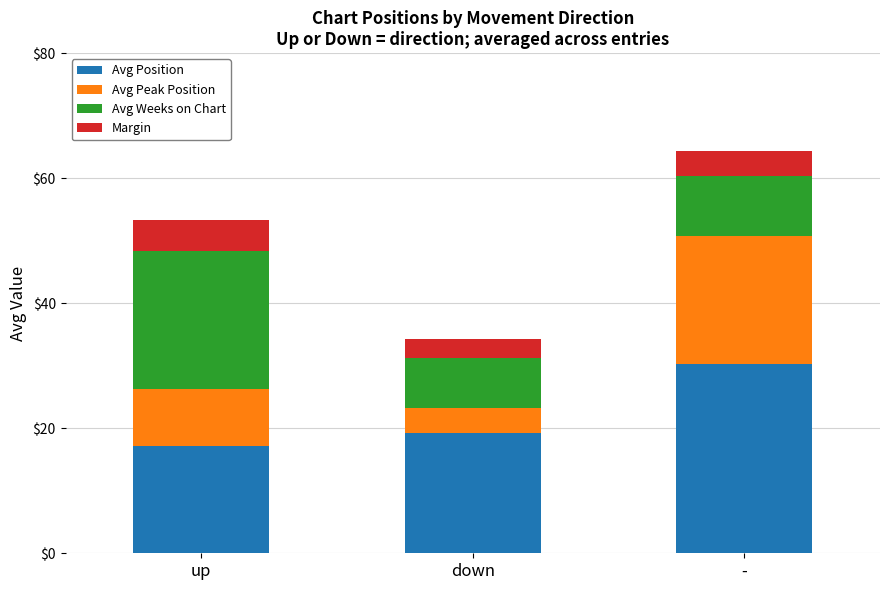

What is the difference between the Avg Position values at - and up?

13.1